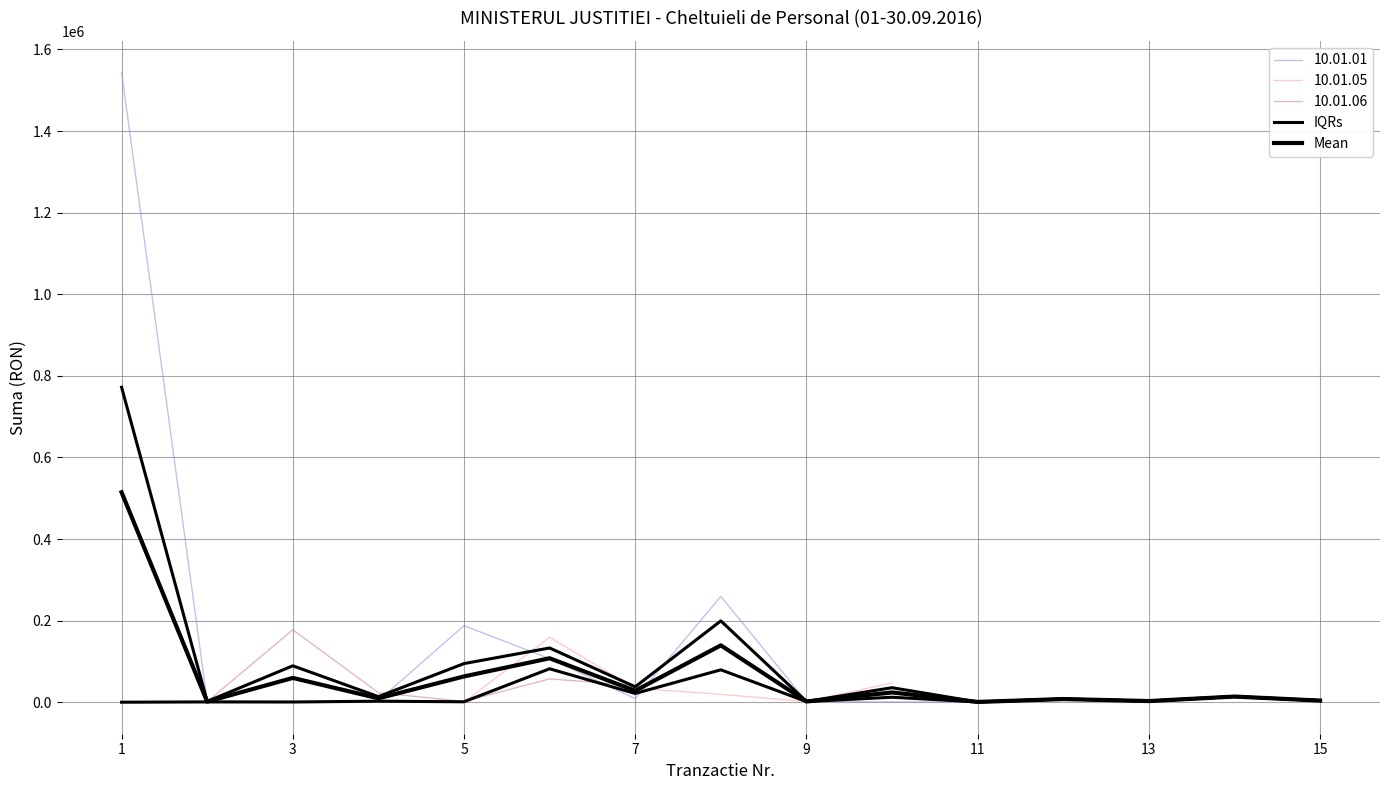

Where does the IQRs series first go above 13943?

1